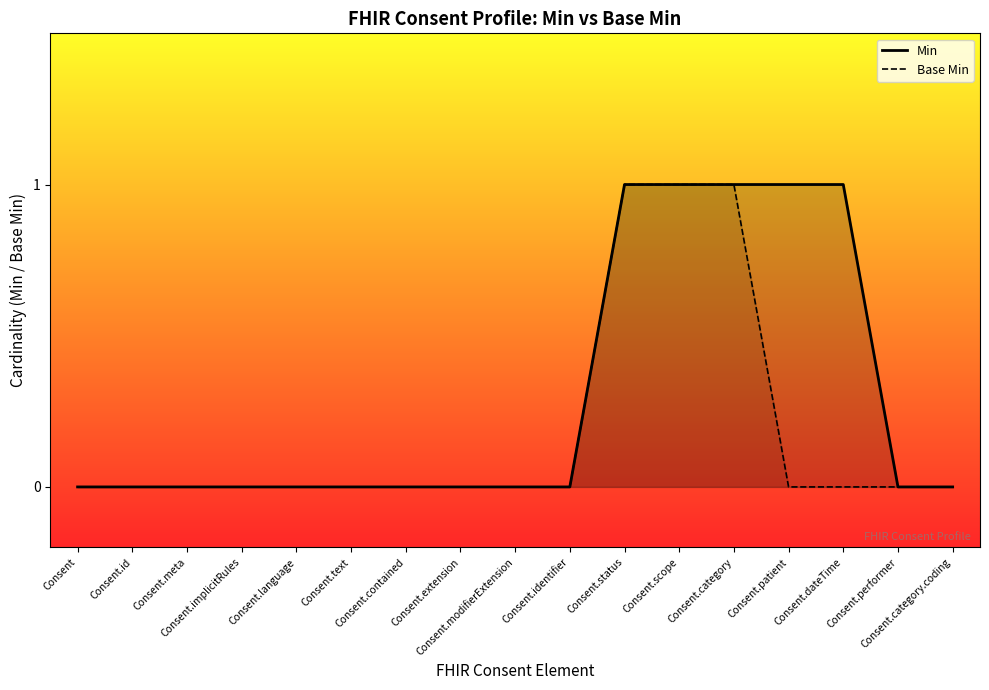

Which series has the largest range (max minus min)?

Min